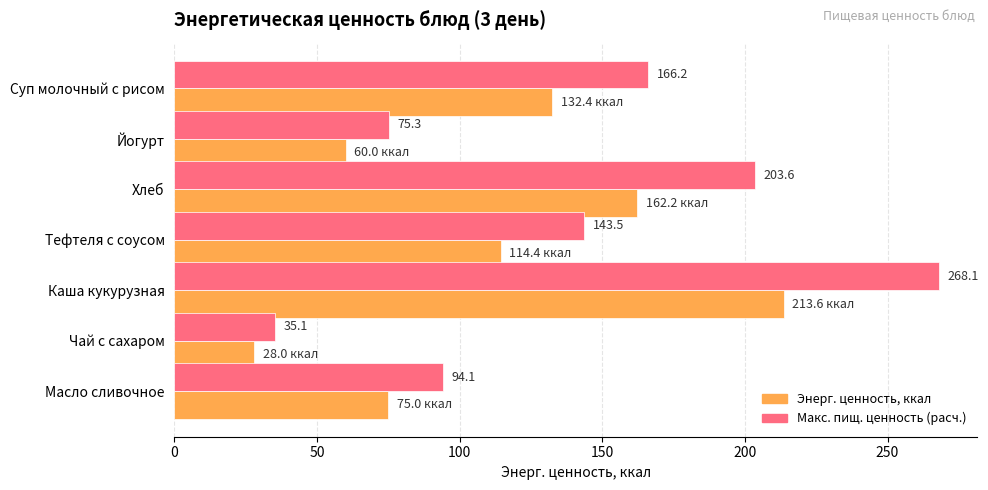

What is the total value across all series at Чай с сахаром?

63.1